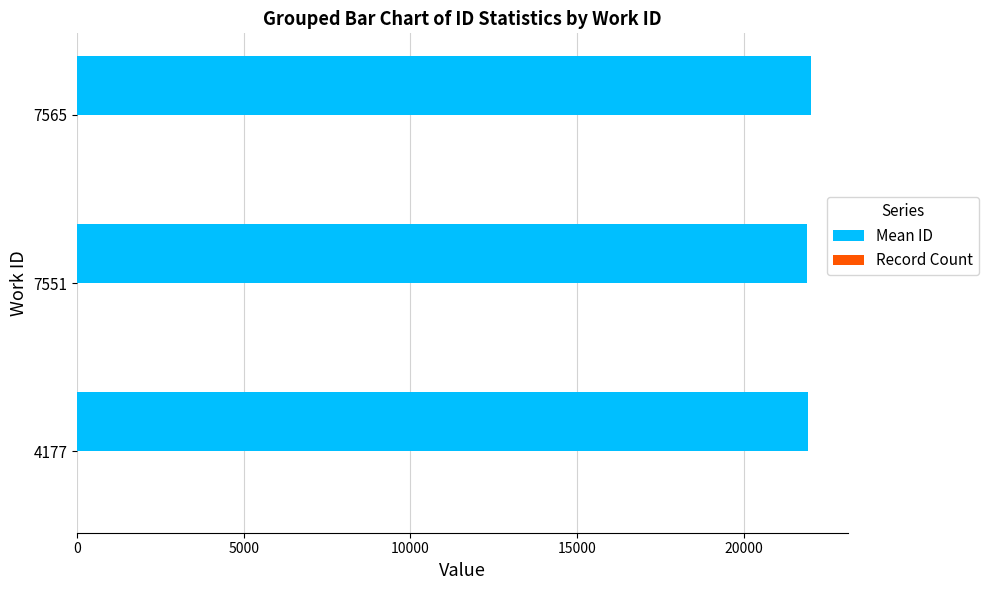

Which series has the largest total across all categories?

Mean ID